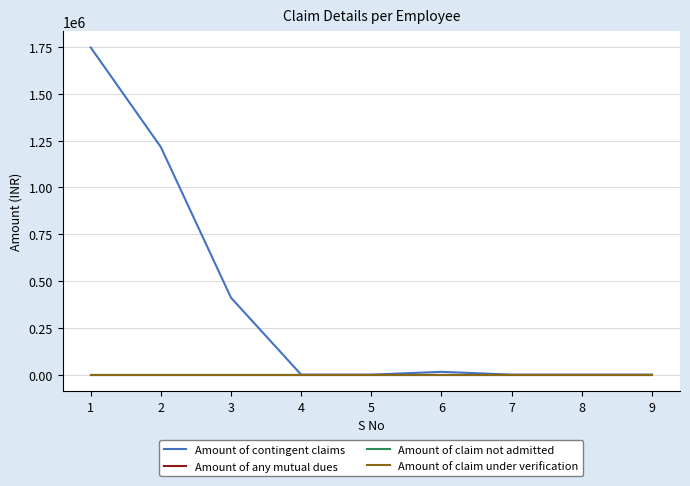

Reading left to right, transcribe all the data shown in this chart.

Amount of contingent claims: 1747020.0	1215100.0	410684.6	0.0	0.0	15000.0	0.0	0.0	0.0
Amount of any mutual dues: 0.0	0.0	0.0	0.0	0.0	0.0	0.0	0.0	0.0
Amount of claim not admitted: 0.0	0.0	0.0	0.0	0.0	0.0	0.0	0.0	0.0
Amount of claim under verification: 0.0	0.0	0.0	0.0	0.0	0.0	0.0	0.0	0.0